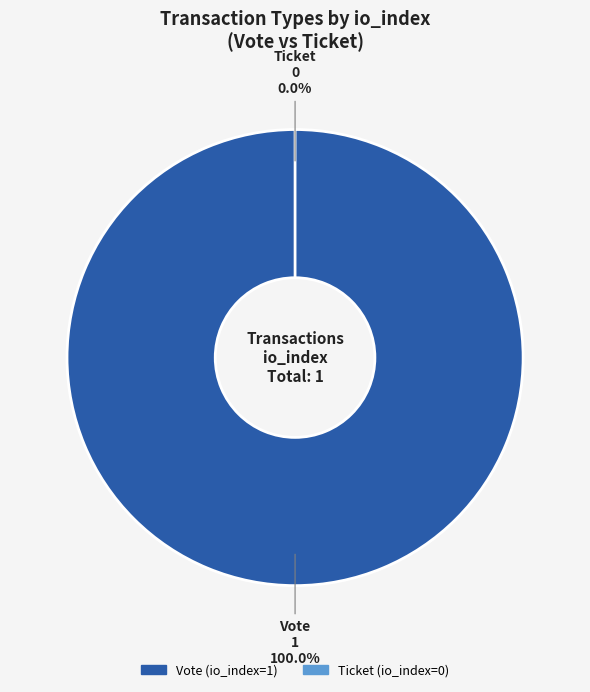

What is the largest slice in the pie chart?

Vote (io_index=1)